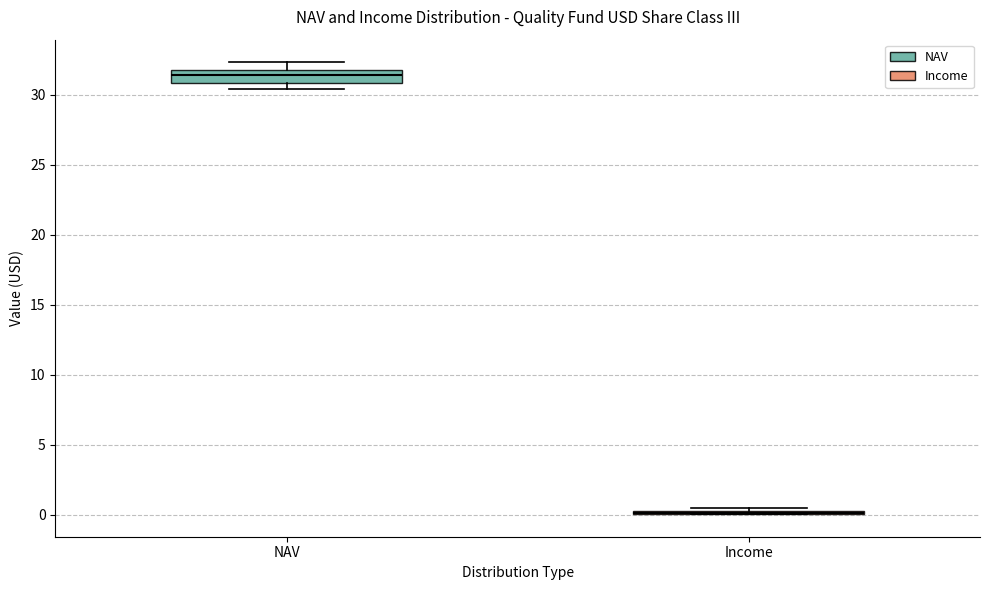

Where is the lower edge of the box for NAV on the y-axis? The values are not printed on the chart, so give them approximately, as read against the axis.

31.0